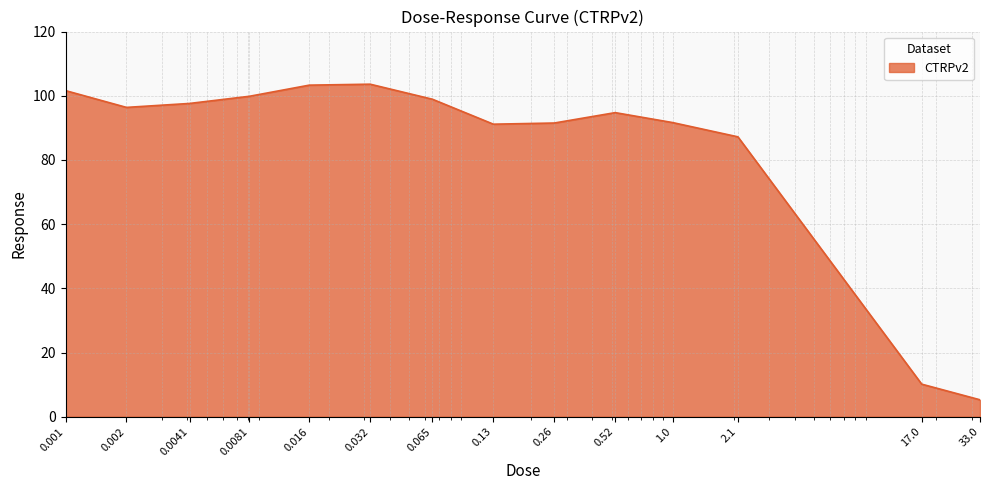

What is the greatest value displayed?

103.6